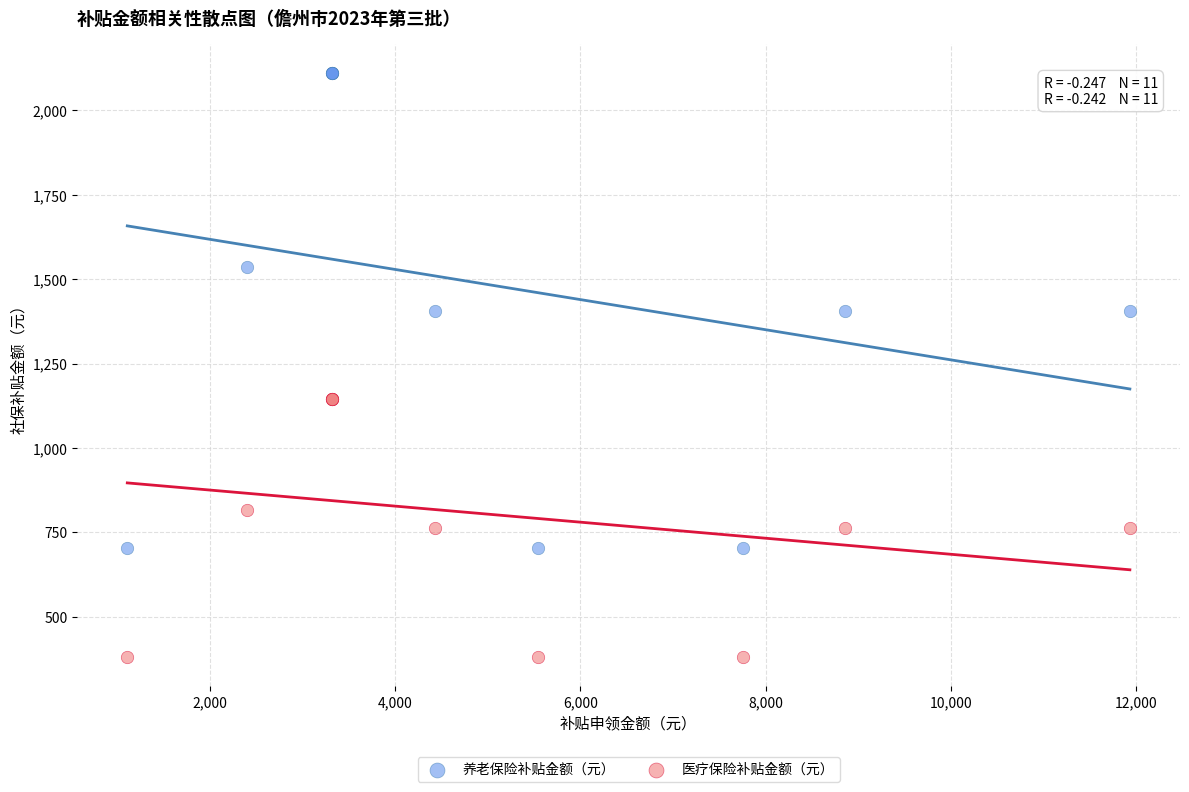

Which series has the largest Y range (max minus min)?

养老保险补贴金额（元）